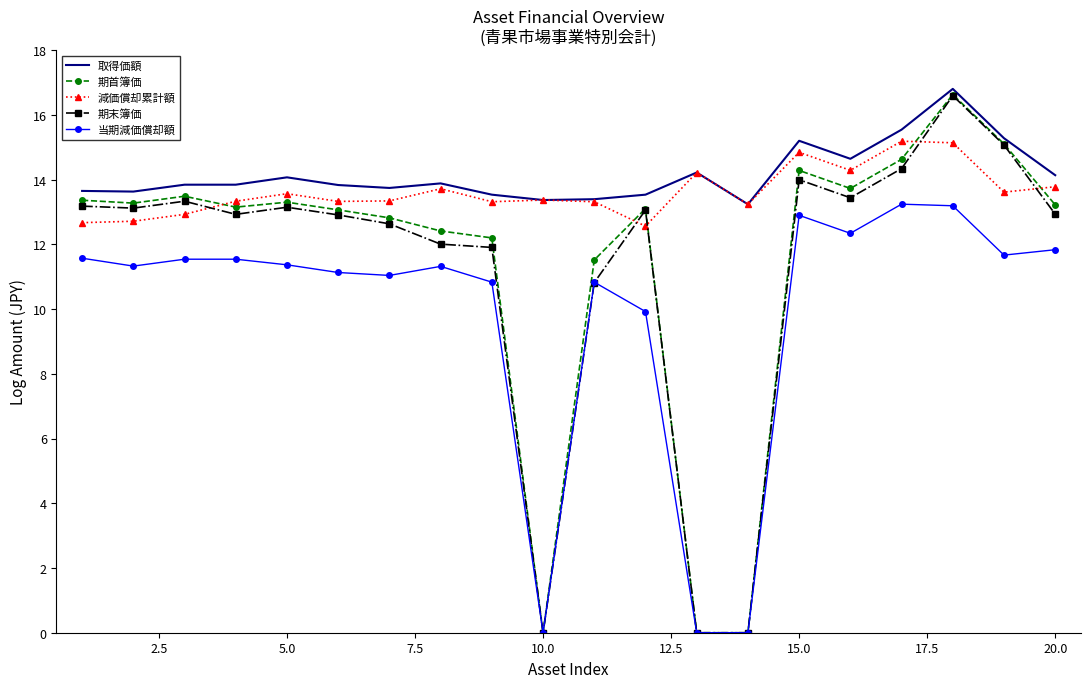

True or false: 期末簿価 and 減価償却累計額 intersect in this chart.

True